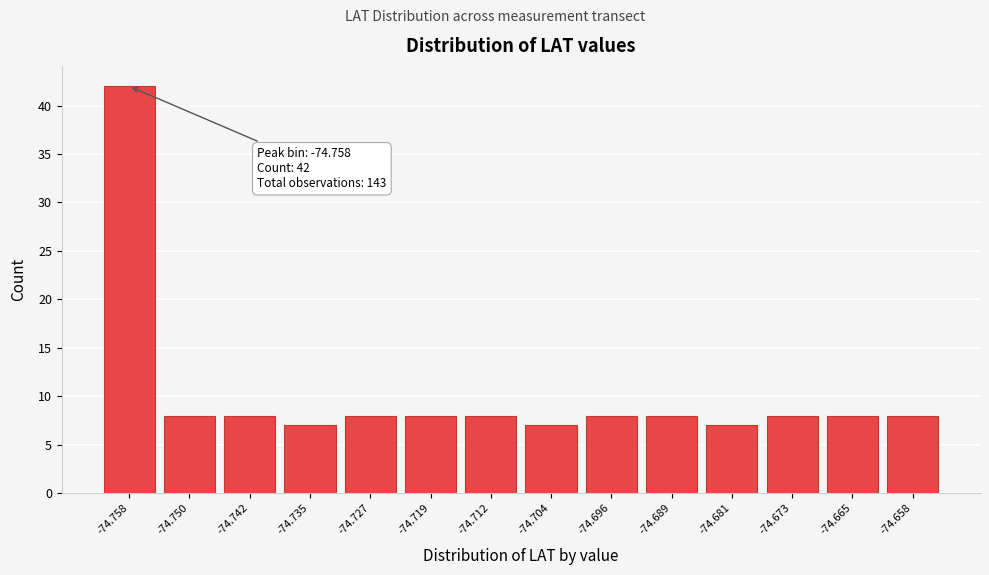

Reading right to left, list all the values displayed in this chart.

8	8	8	7	8	8	7	8	8	8	7	8	8	42